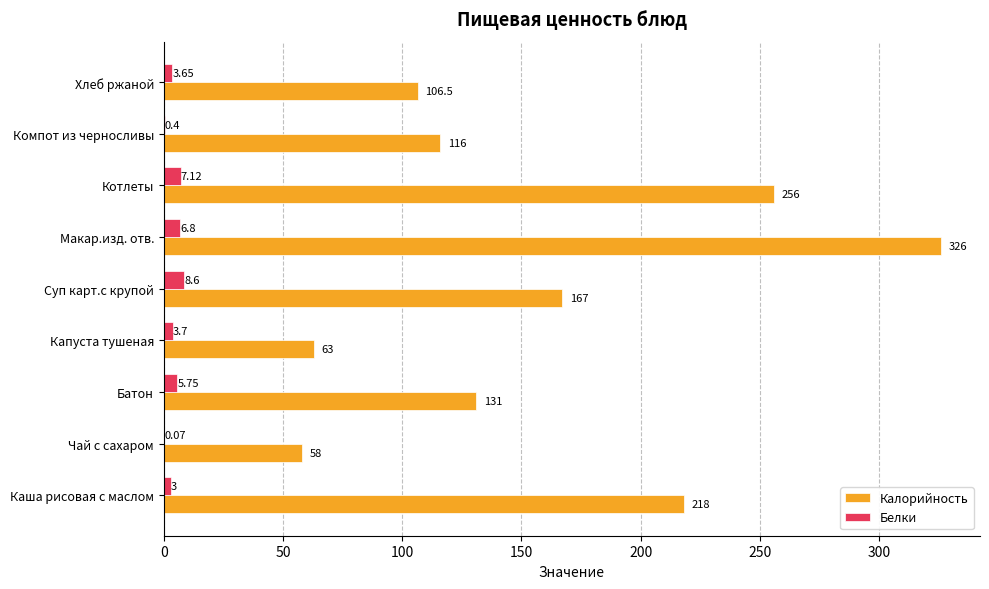

Which category has the highest value in the Калорийность series?

Макар.изд. отв.